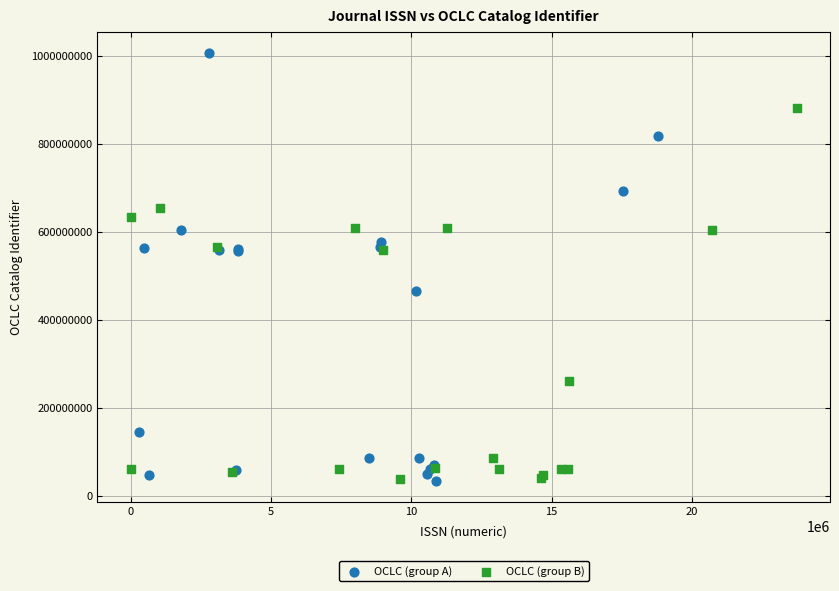

Which series contains the highest Y value?

OCLC (group A)